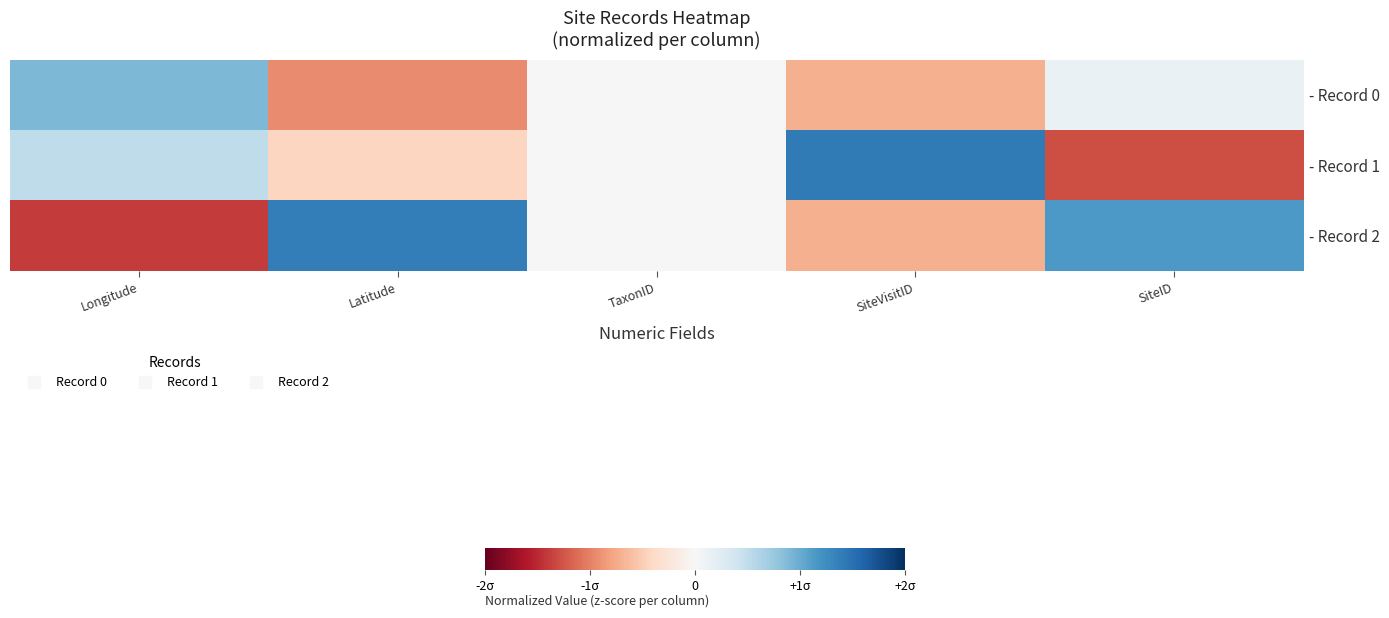

Reading left to right, extract all data points from this chart.

- Record 0: Longitude=0.9	Latitude=-0.9	TaxonID=0.0	SiteVisitID=-0.7	SiteID=0.1
- Record 1: Longitude=0.5	Latitude=-0.4	TaxonID=0.0	SiteVisitID=1.4	SiteID=-1.3
- Record 2: Longitude=-1.4	Latitude=1.4	TaxonID=0.0	SiteVisitID=-0.7	SiteID=1.2